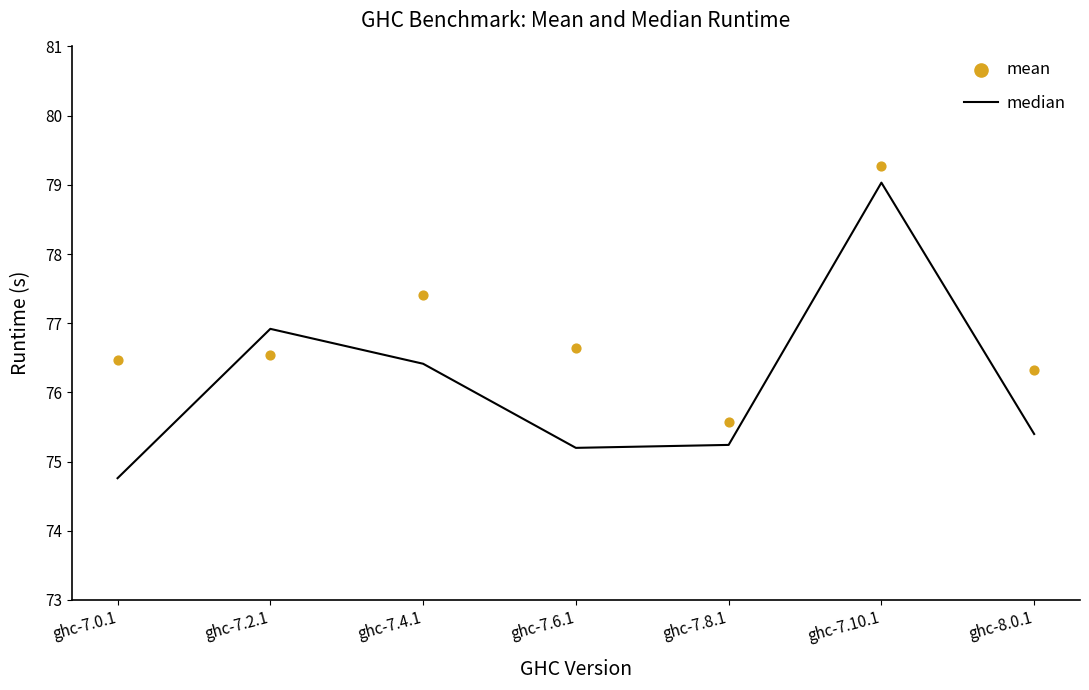

What is the total value across all series at ghc-7.0.1?

151.2